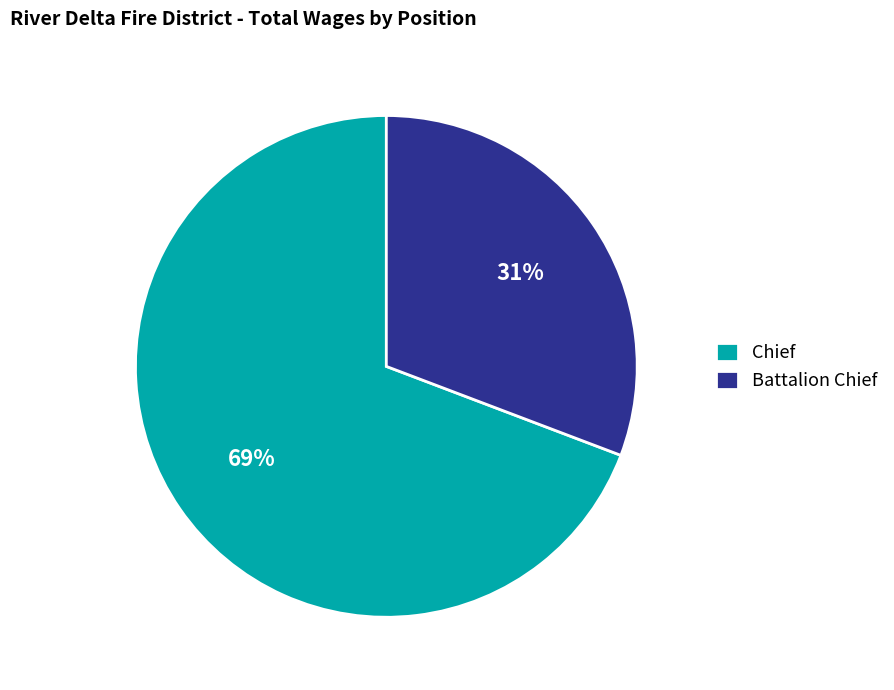

Between Battalion Chief and Chief, which is larger?

Chief